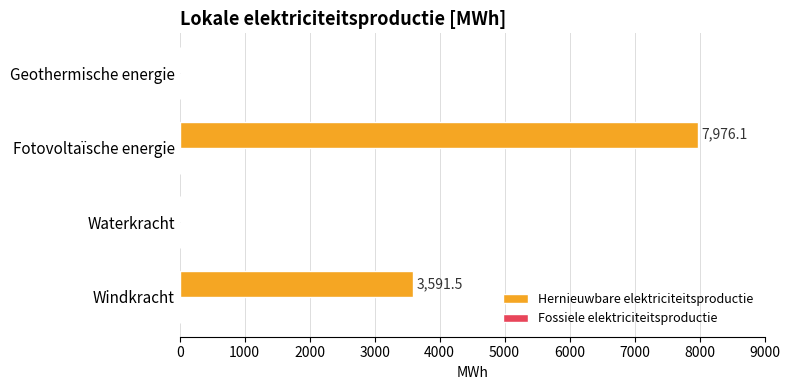

What is the sum of the values at Geothermische energie and Fotovoltaïsche energie?

7976.1